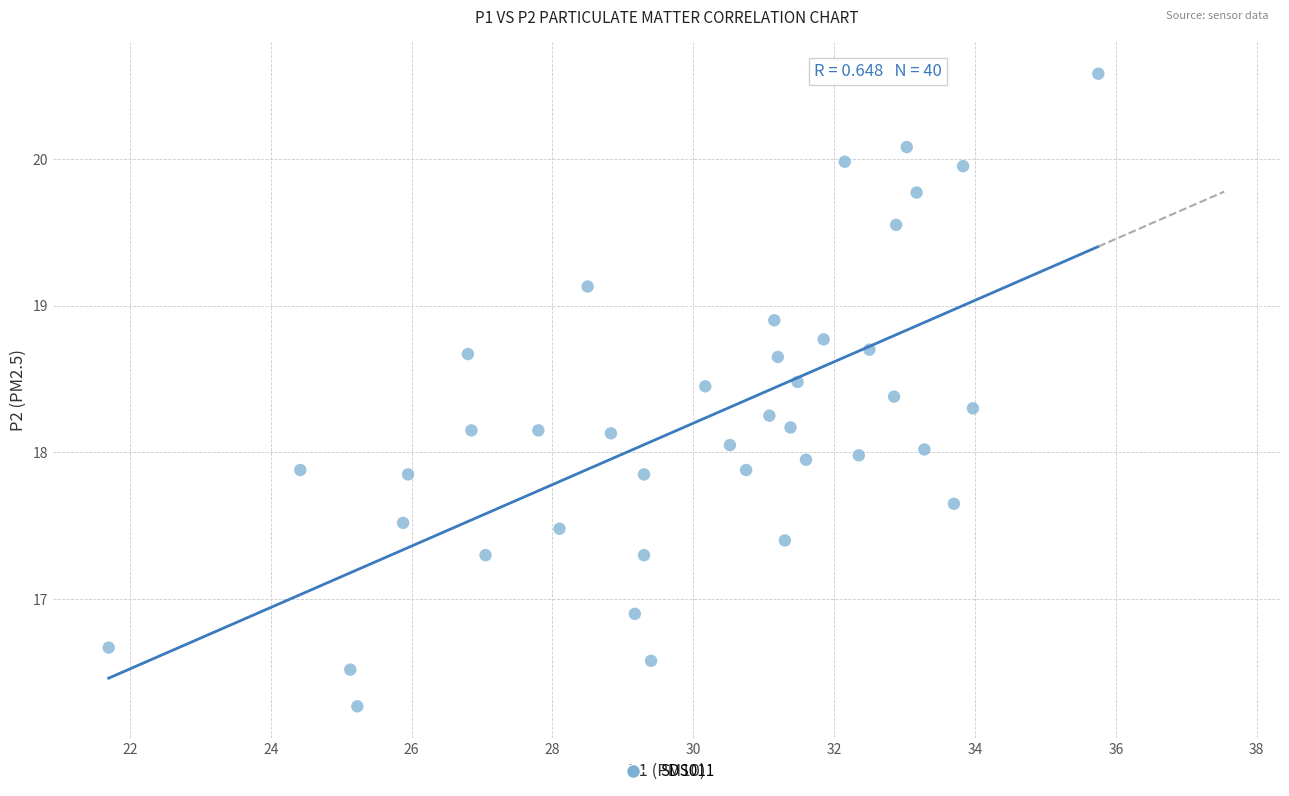

What is the range of X values (max minus min)?

14.1